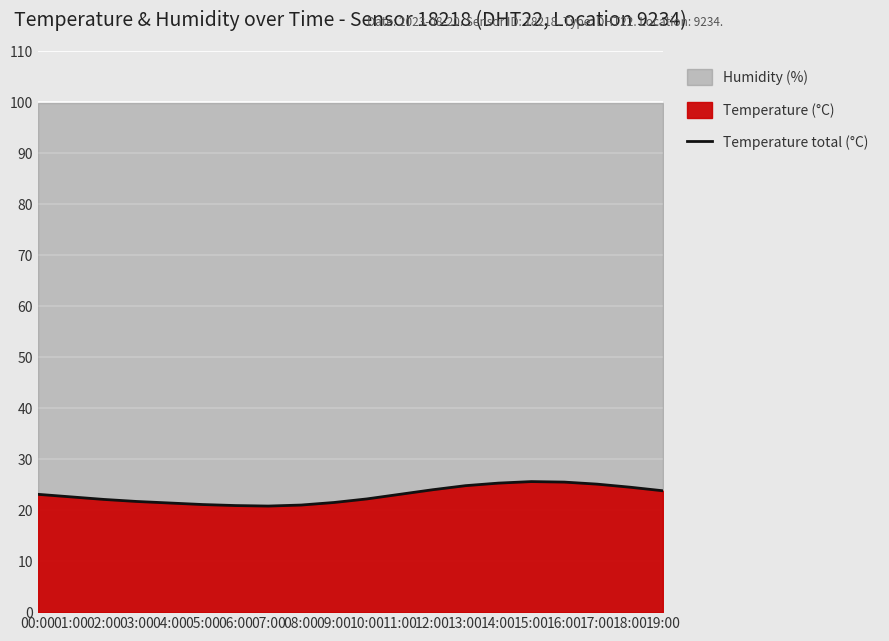

True or false: the data shows 22.6 at 01:00.

True